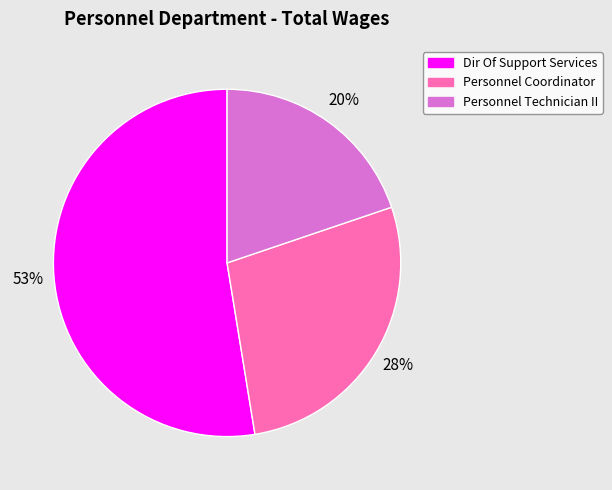

To the nearest percent, what is the average slice percentage?

33%